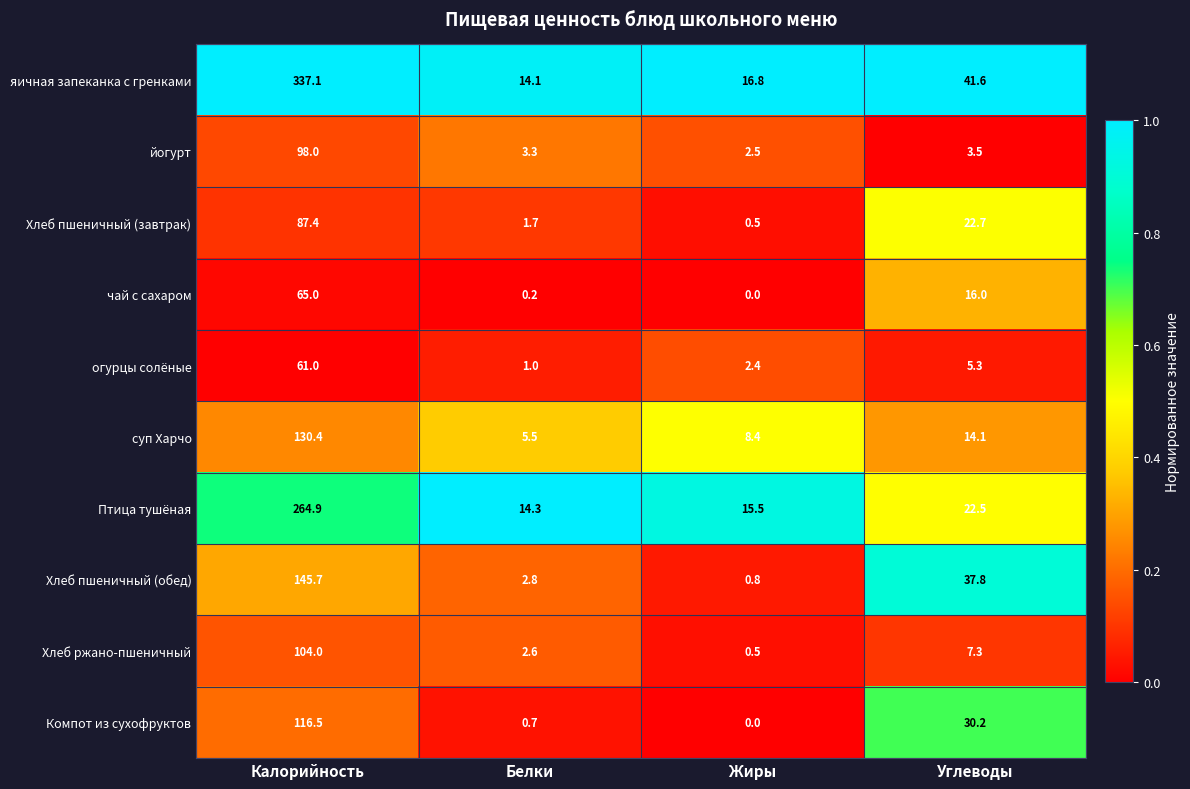

At how many categories does at least one series exceed 0?

4